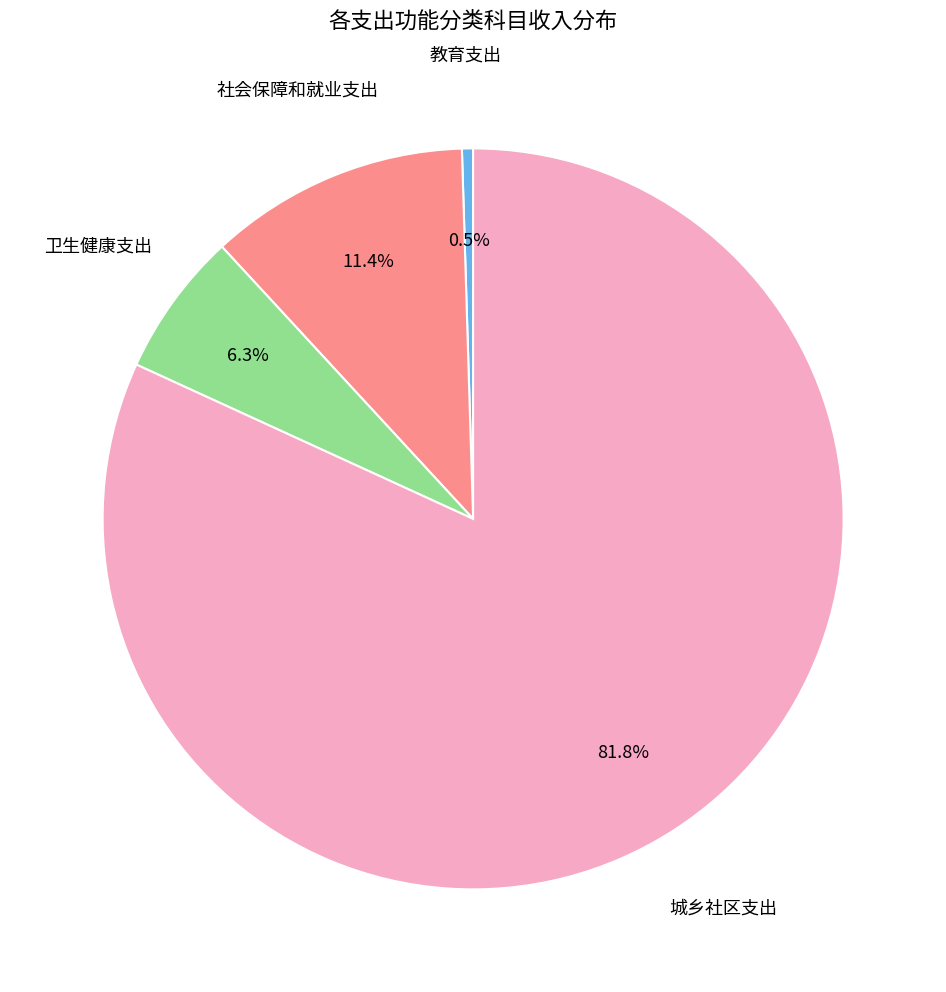

Does any single category account for the majority?

Yes